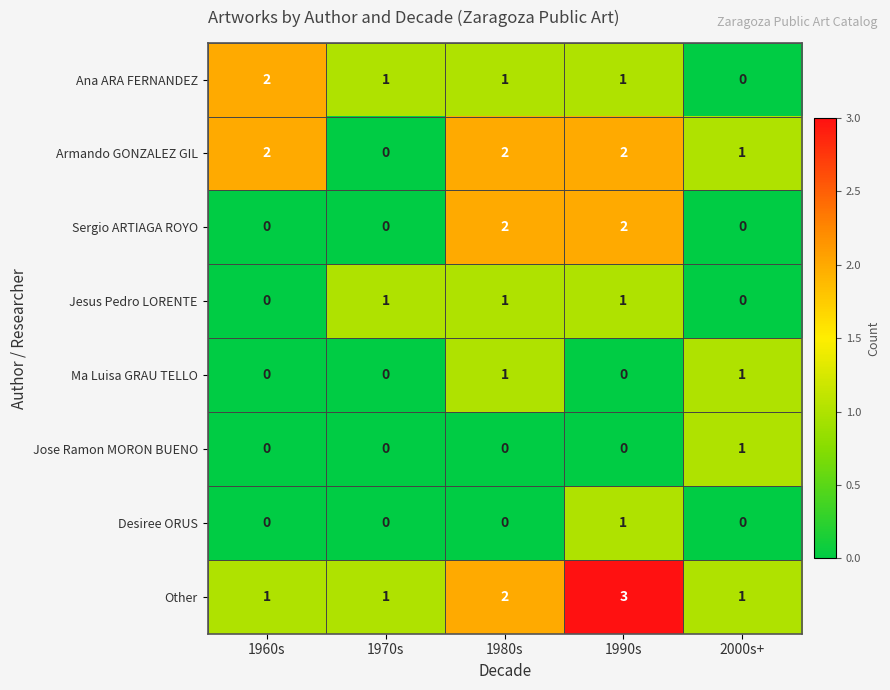

What is the sum of all Other values?

8